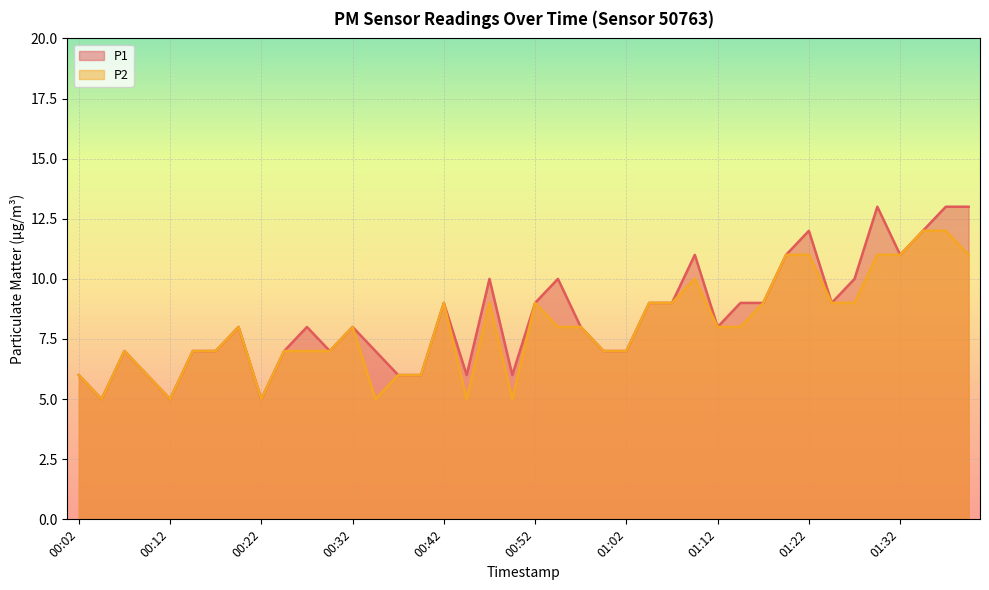

What is the sum of all P1 values?

336